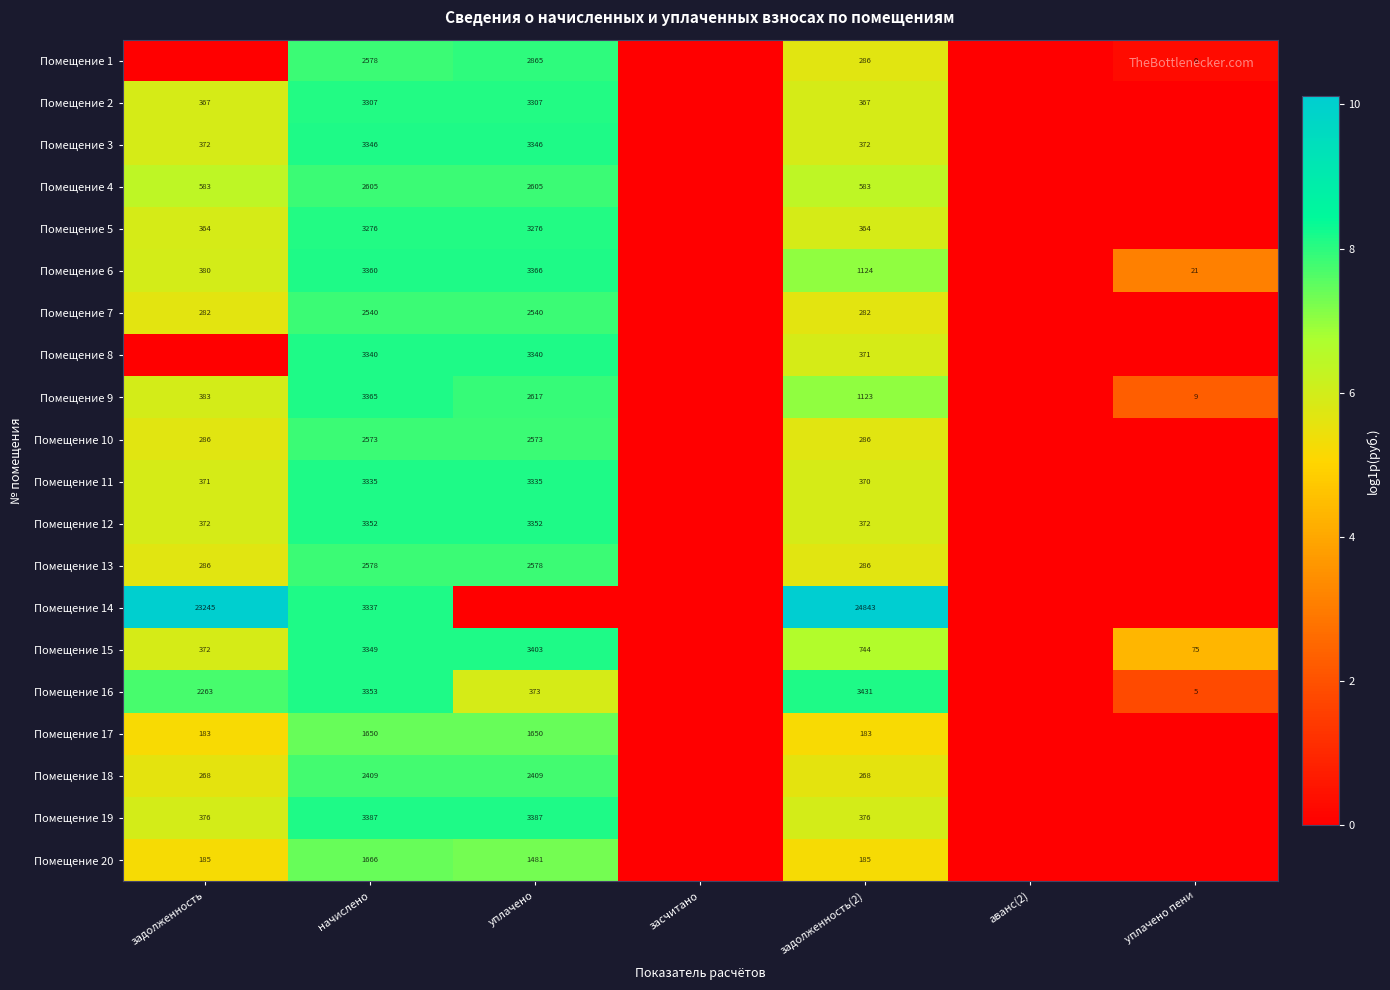

What is the sum of the Помещение 3 values at задолженность(2) and задолженность?

744